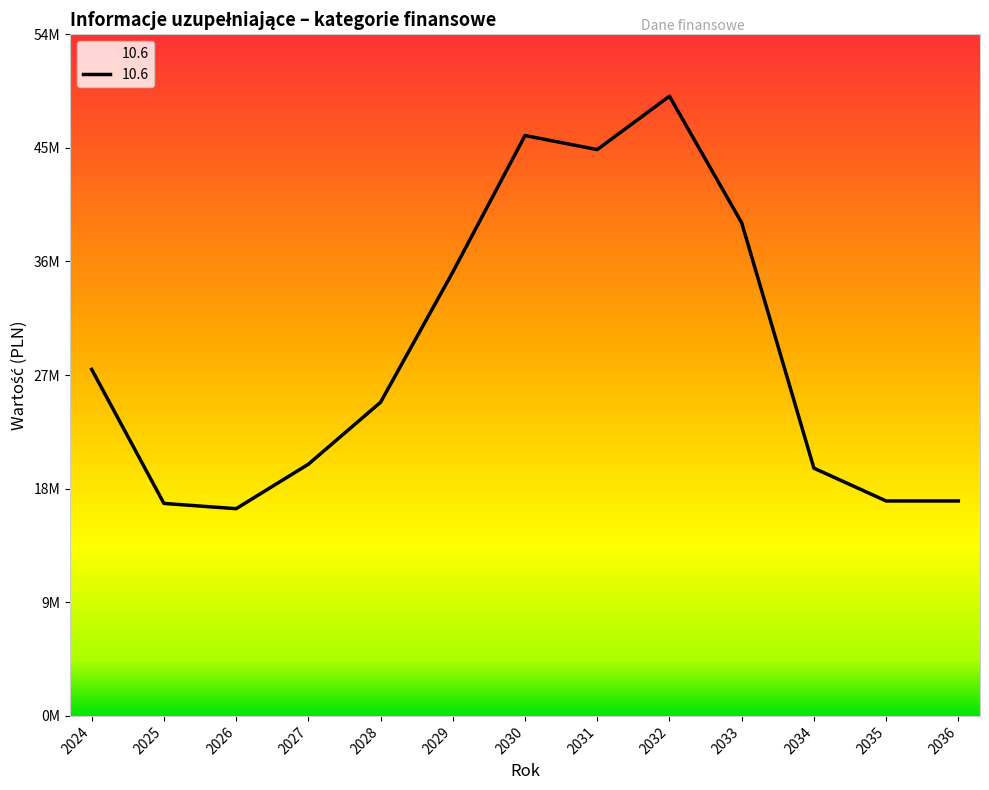

Does the chart display data point markers on the line(s)?

No